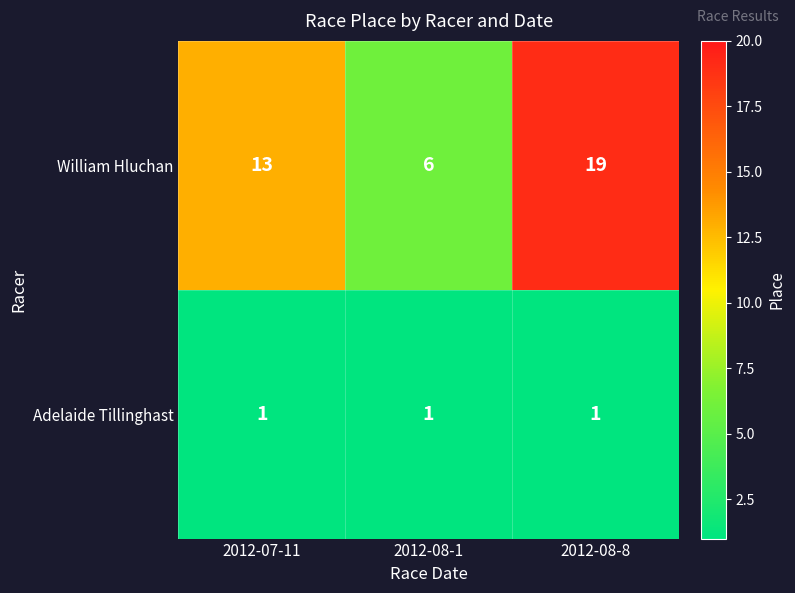

Read the William Hluchan value at 2012-08-1.

6